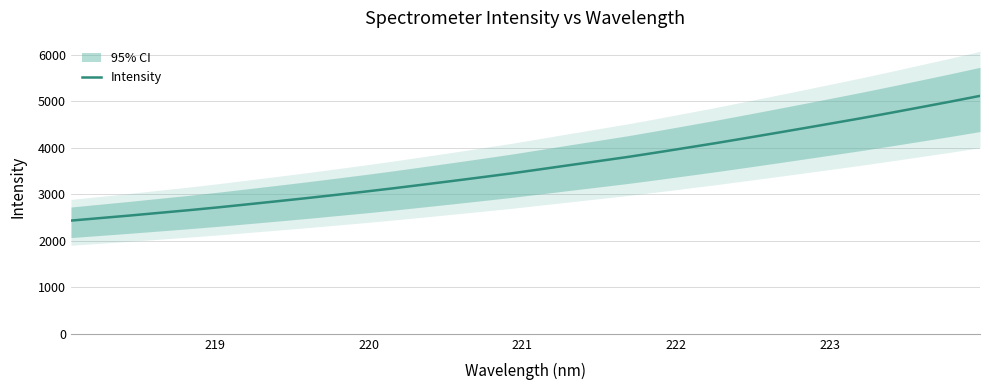

What is the minimum value for Intensity?

2436.2